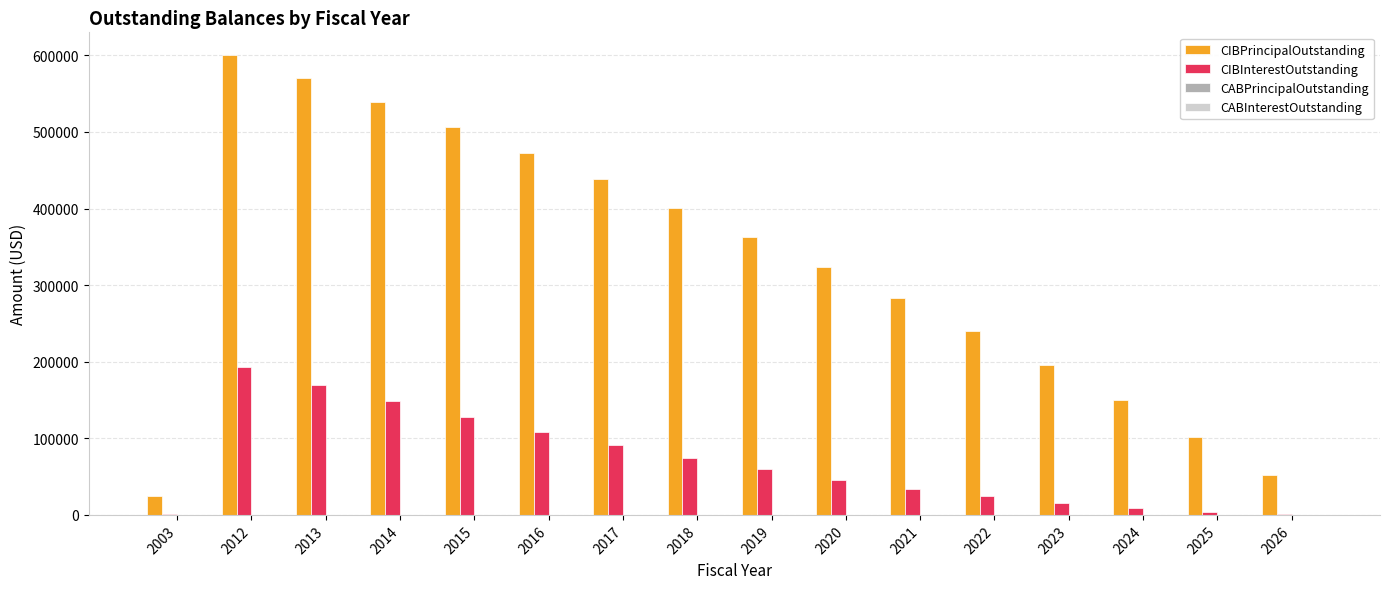

True or false: CIBPrincipalOutstanding has a value of 473000.0 at 2016.

True